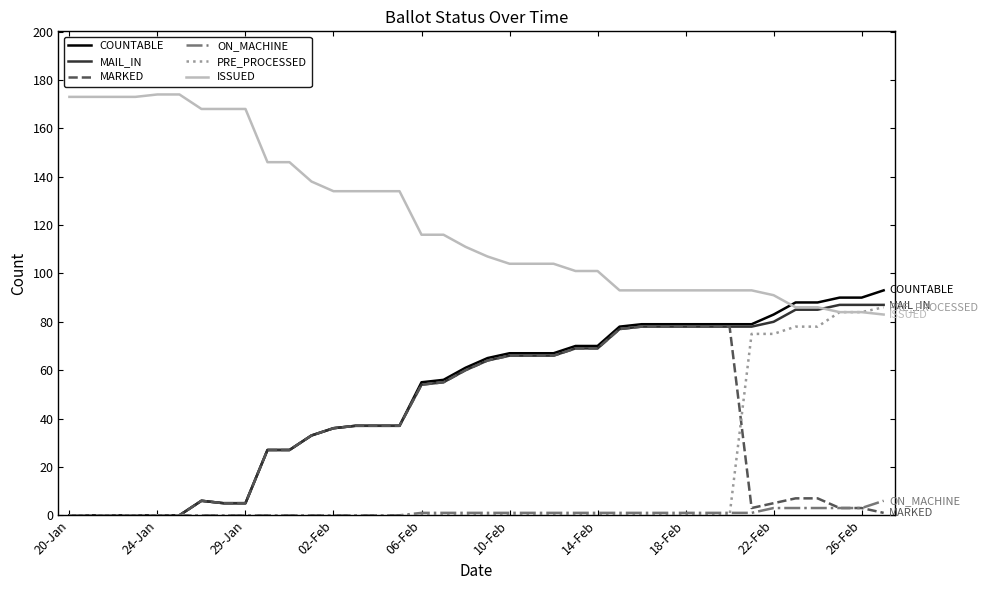

How many lines are shown in the chart?

6